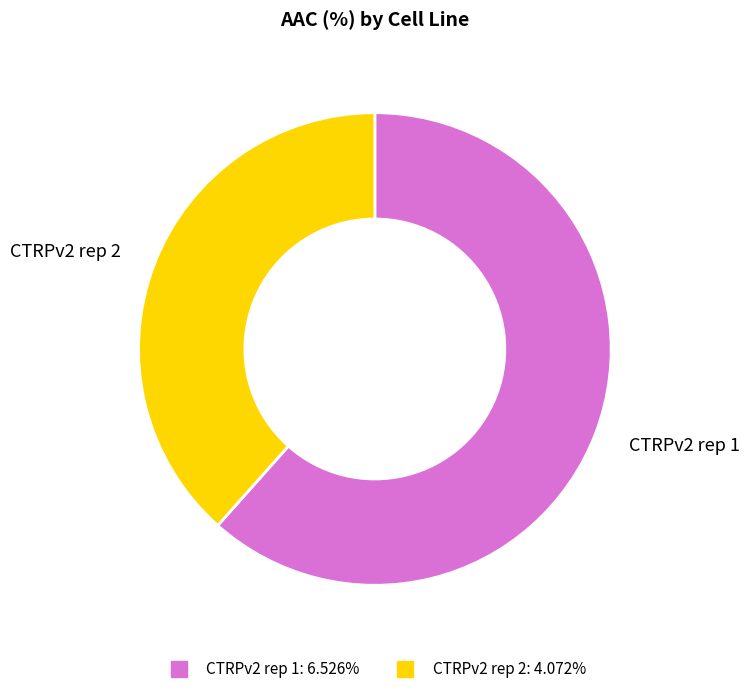

What is the majority slice?

CTRPv2 rep 1